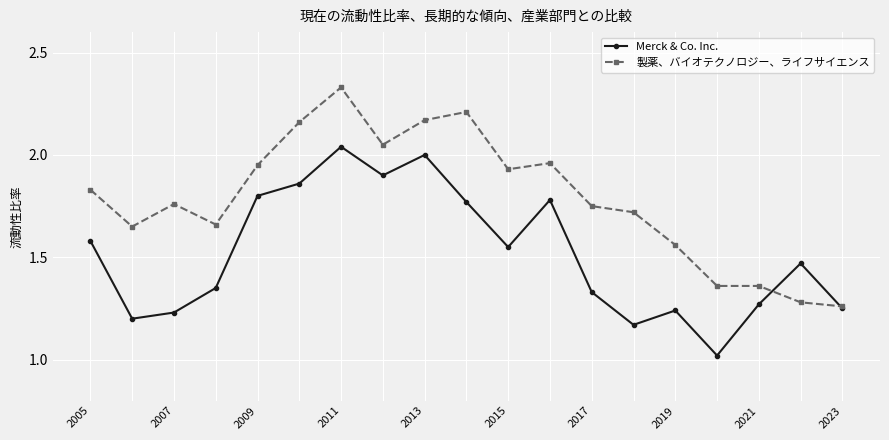

How many interior local valleys does the Merck & Co. Inc. series have?

5